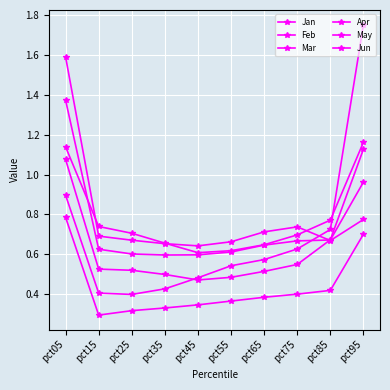

Reading left to right, list all the values displayed in this chart.

Jan: 1.1	0.7	0.7	0.7	0.6	0.6	0.6	0.7	0.8	1.2
Feb: 1.6	0.7	0.7	0.7	0.6	0.7	0.7	0.7	0.7	0.8
Mar: 1.1	0.5	0.5	0.5	0.5	0.5	0.5	0.5	0.7	1.1
Apr: 0.9	0.4	0.4	0.4	0.5	0.5	0.6	0.6	0.7	1.8
May: 0.8	0.3	0.3	0.3	0.3	0.4	0.4	0.4	0.4	0.7
Jun: 1.4	0.6	0.6	0.6	0.6	0.6	0.6	0.7	0.7	1.0